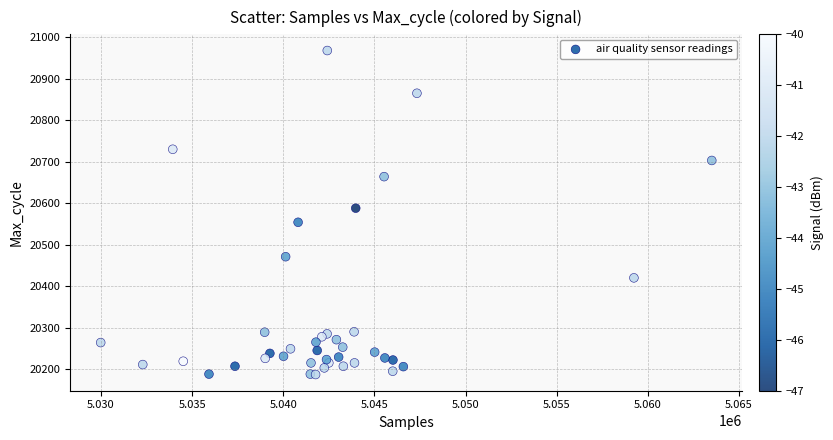

What Y value in the scatter plot is closest to 20577?

20588